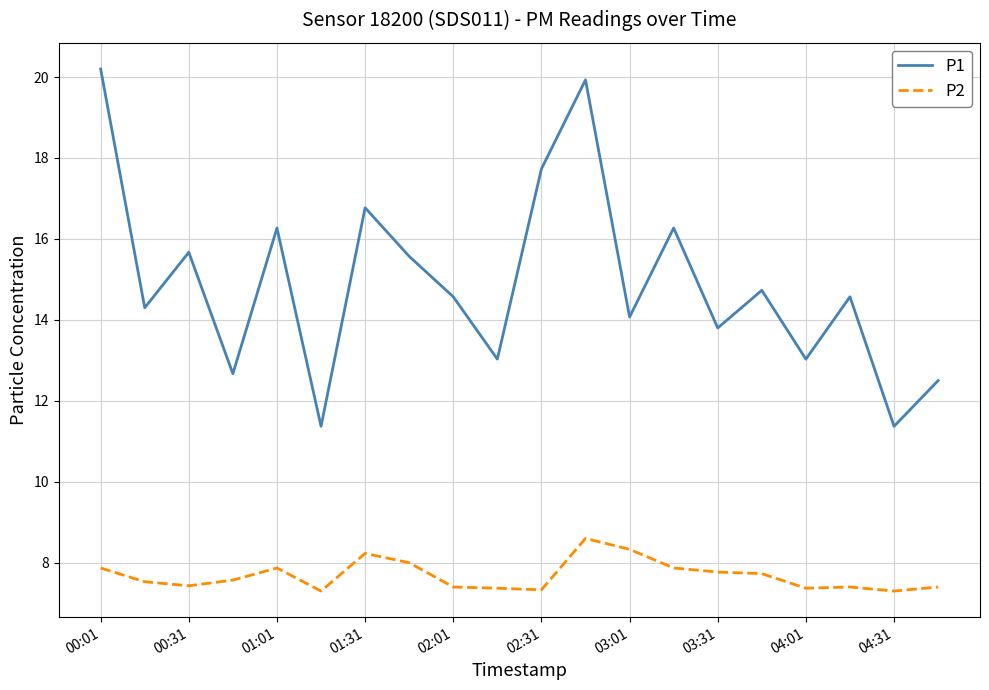

True or false: P2 and P1 intersect in this chart.

False